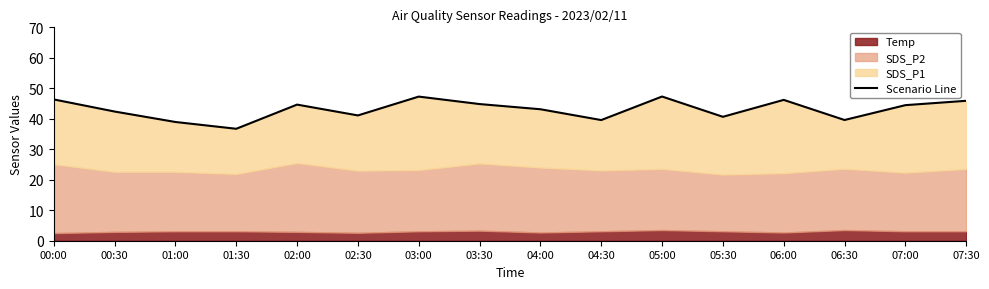

What is the change in value from 04:30 to 07:30?

+6.3